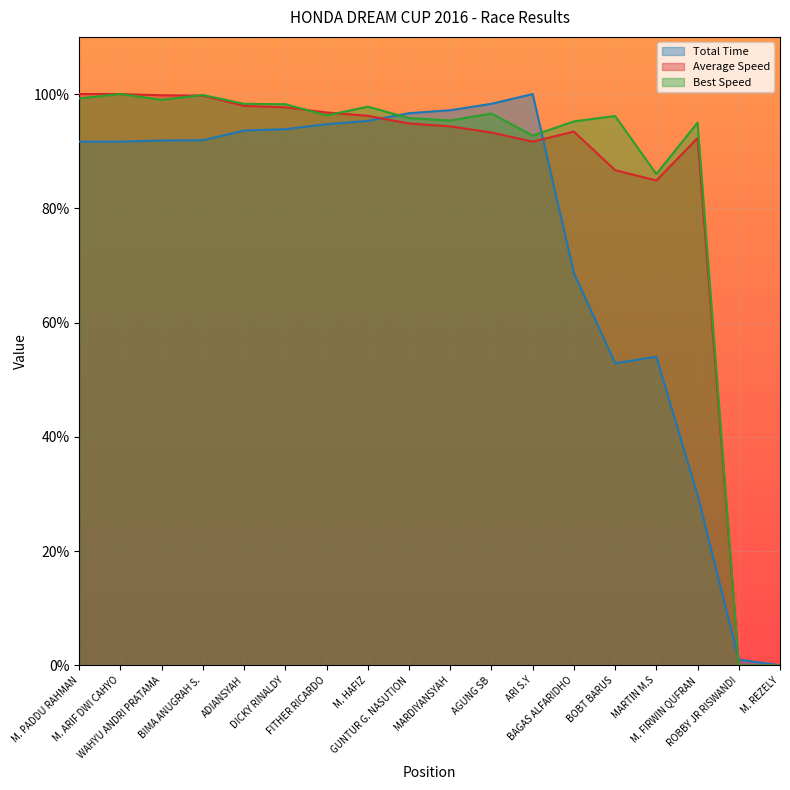

What is the difference between the second highest and second lowest values in the Total Time series?

97.3